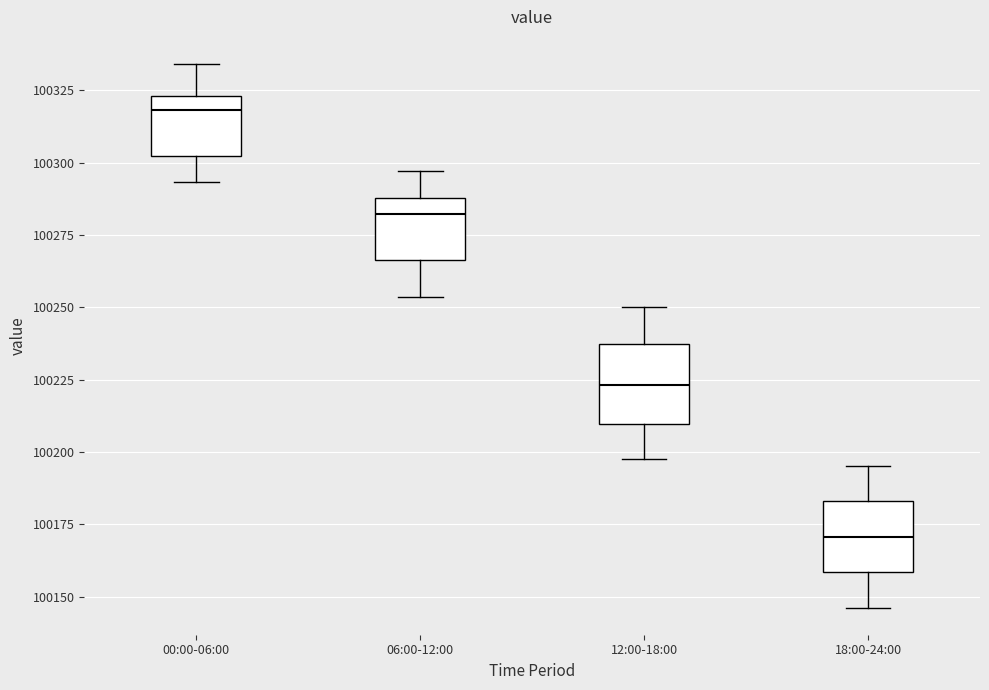

Reading left to right, read every box against the y-axis: the position of its median line, the range the box covers, and the ends of its whiskers. The values are not printed on the chart, so give them approximately, as read against the axis.

00:00-06:00: median 100320, box 100300 to 100325, whiskers 100295 to 100335
06:00-12:00: median 100280, box 100265 to 100290, whiskers 100255 to 100295
12:00-18:00: median 100225, box 100210 to 100235, whiskers 100200 to 100250
18:00-24:00: median 100170, box 100160 to 100185, whiskers 100145 to 100195